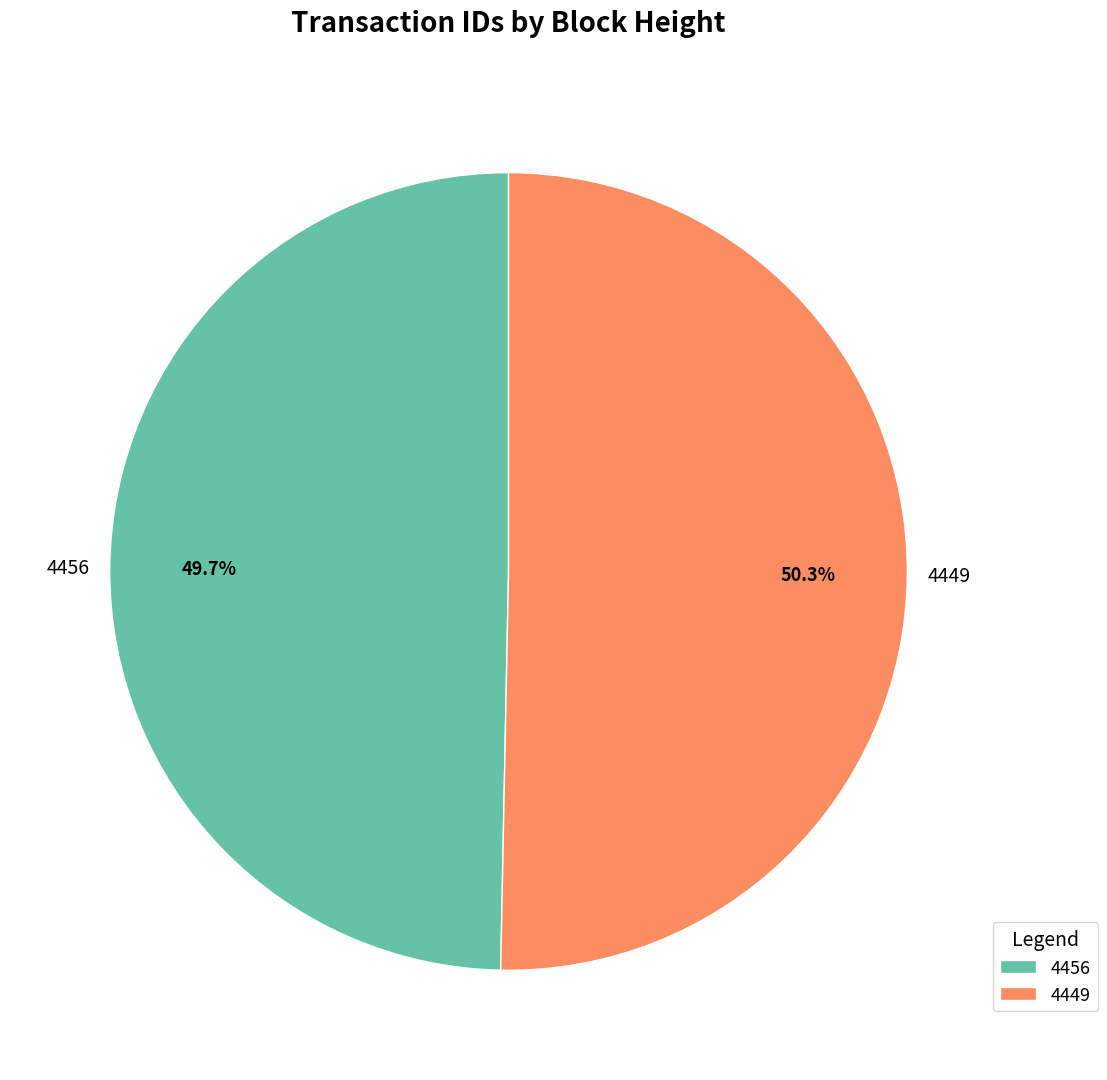

Does 4449 account for over 50% of the chart?

Yes